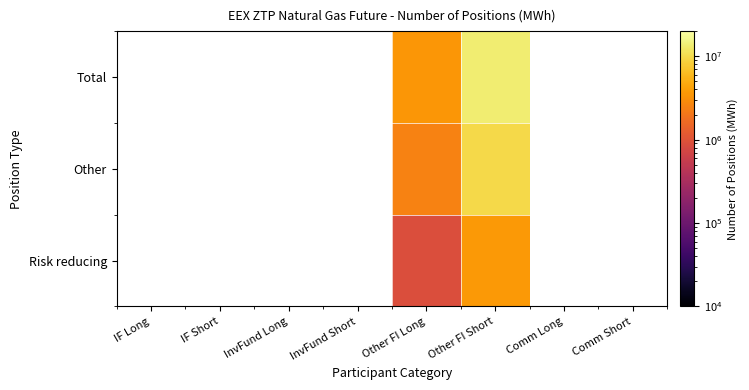

How many positive values does the Total series have?

2